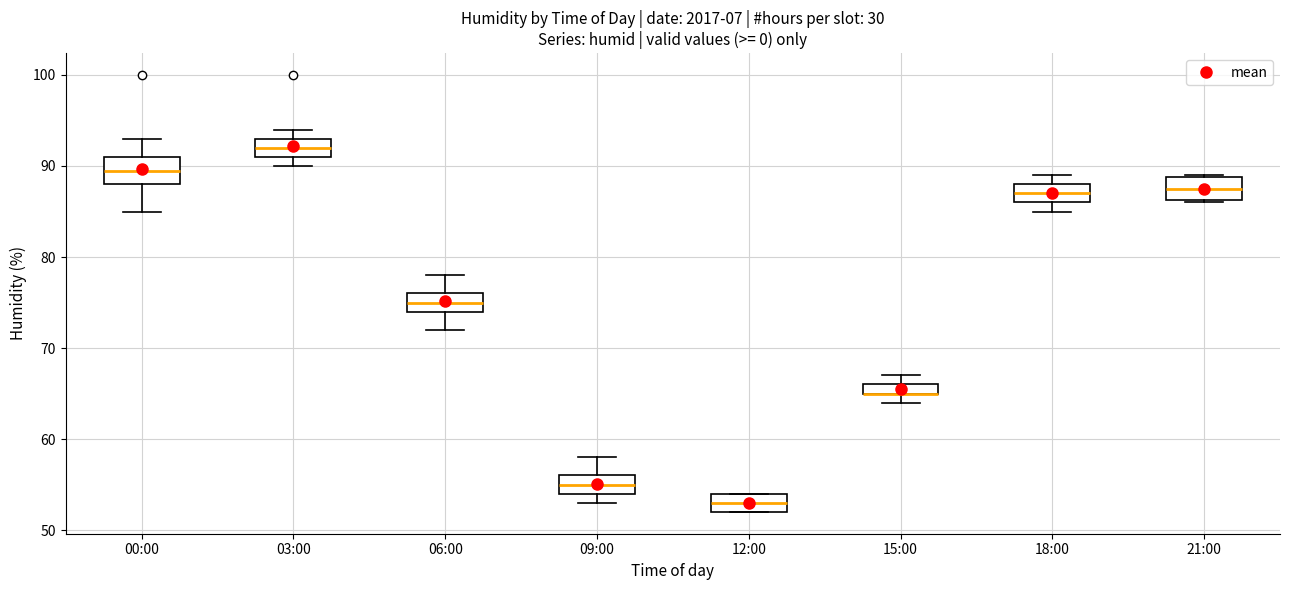

Where is the upper edge of the box for 18:00 on the y-axis? The values are not printed on the chart, so give them approximately, as read against the axis.

88